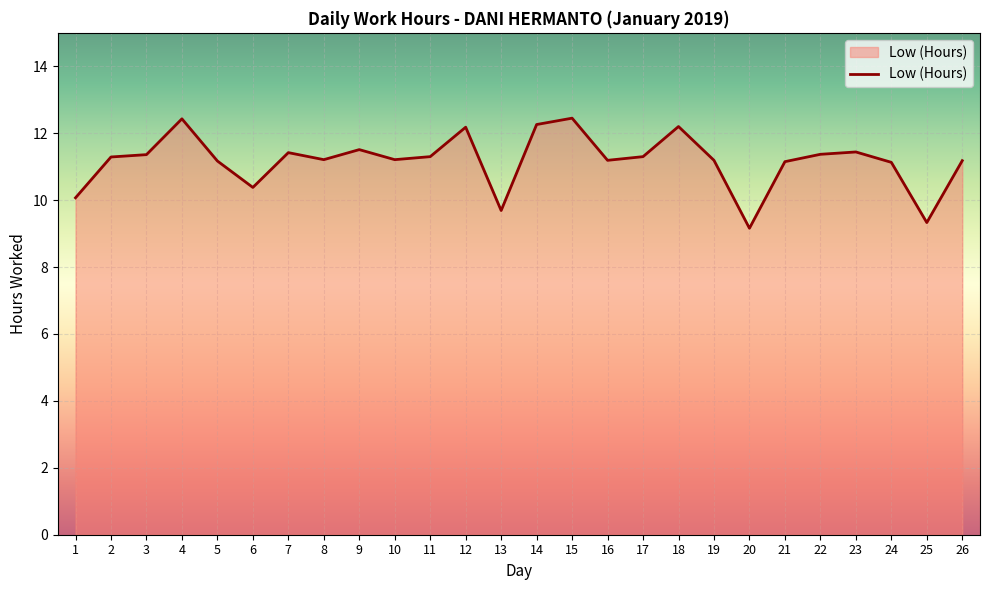

What is the minimum value shown in the chart?

9.2